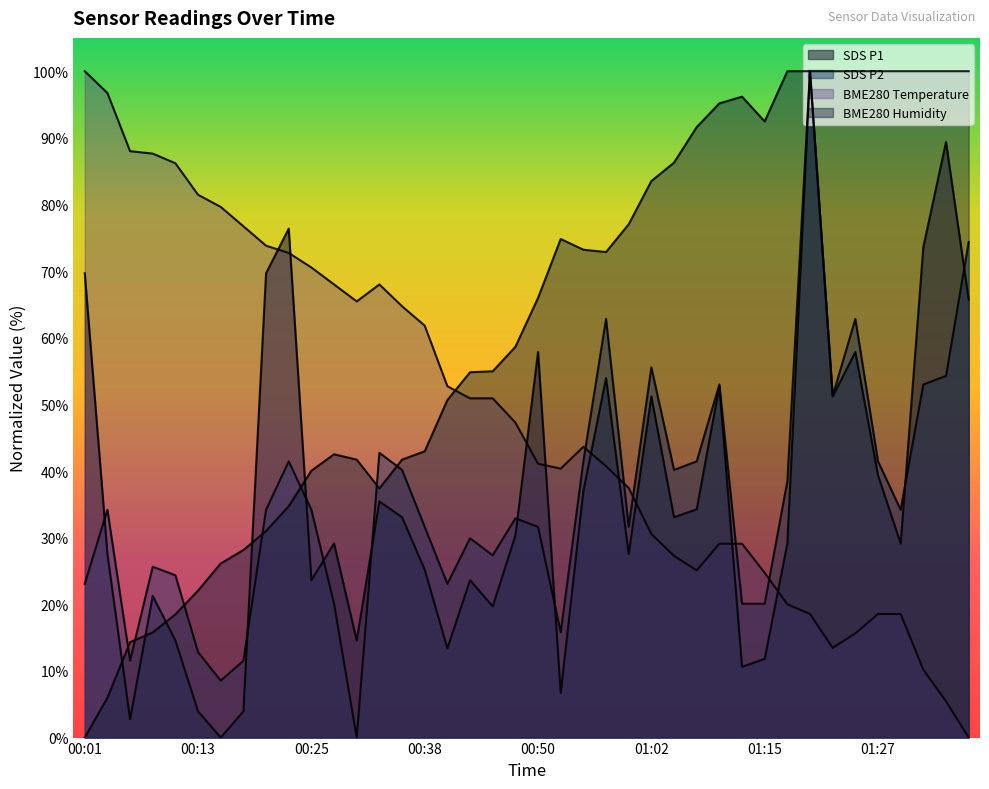

True or false: SDS_P1 has more than 0 points higher than both neighbors.

True